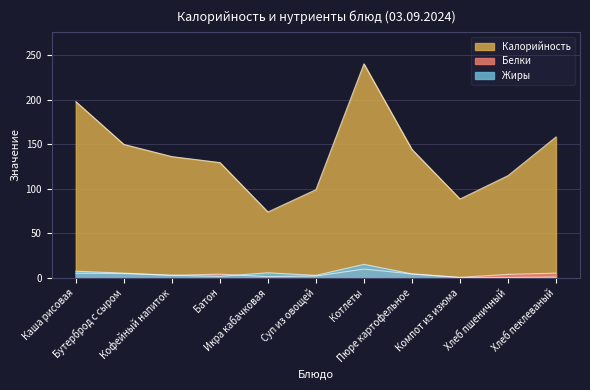

What are all the series names shown in the legend?

Калорийность, Белки, Жиры